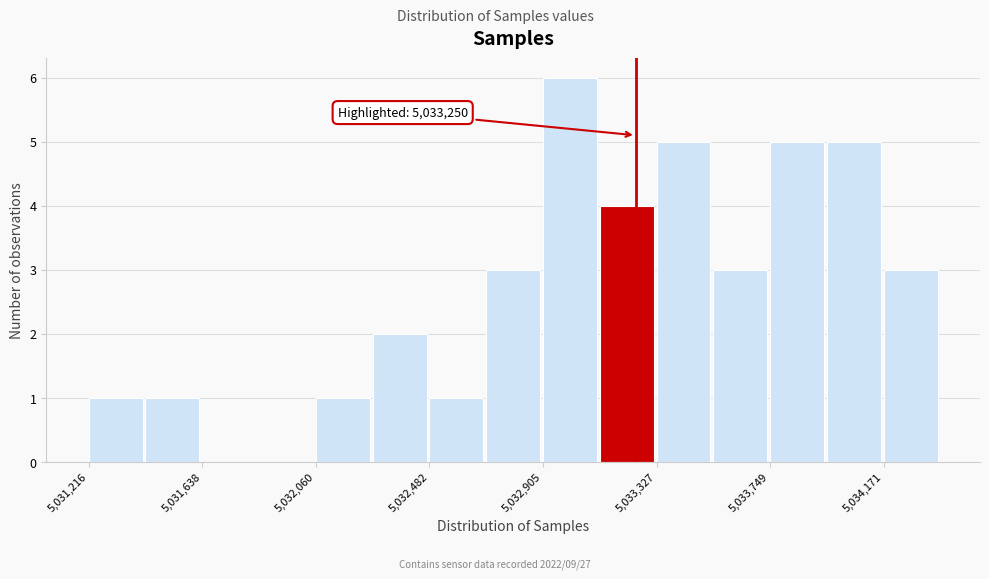

Which range on the x-axis has the tallest bar?

5032900 to 5033100